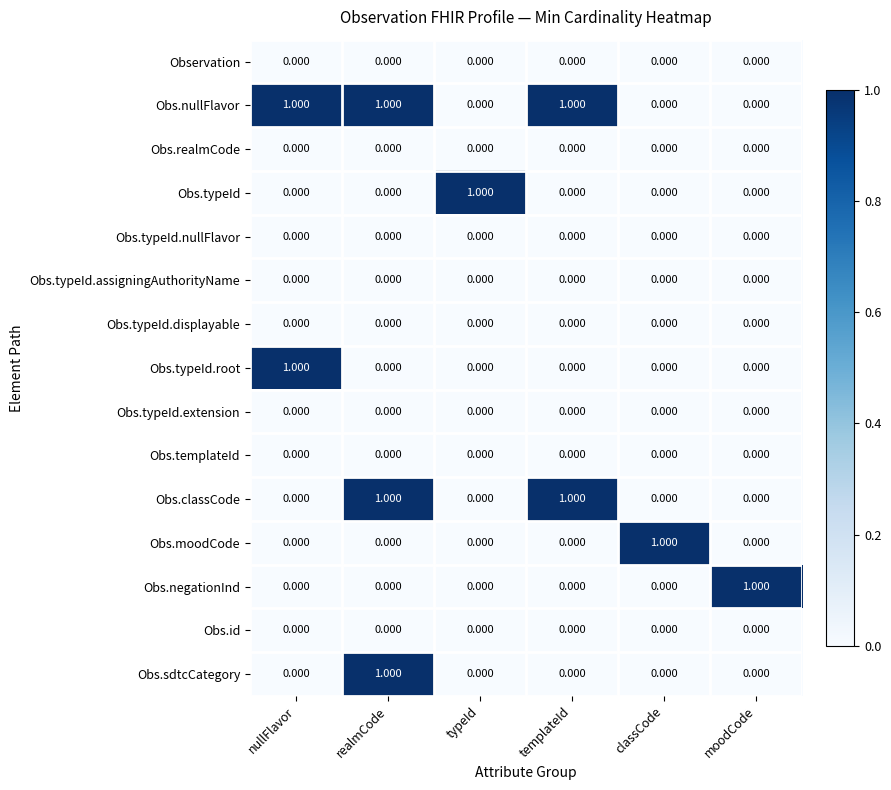

At which category is the sum across all series the highest?

realmCode